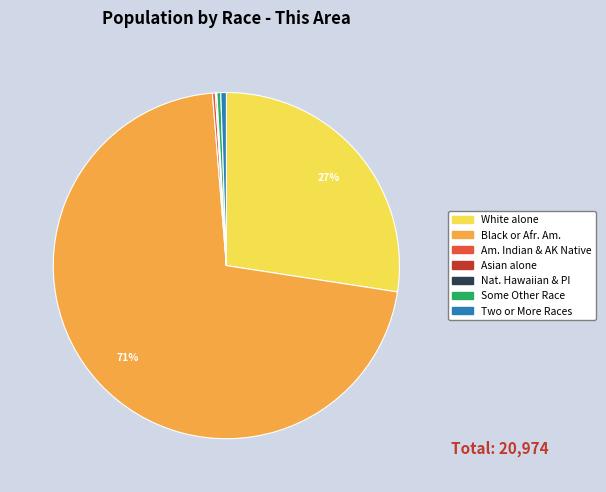

What is the largest slice in the pie chart?

Black or Afr. Am.